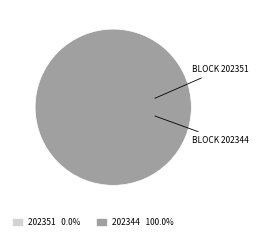

Which slice is the largest?

202344